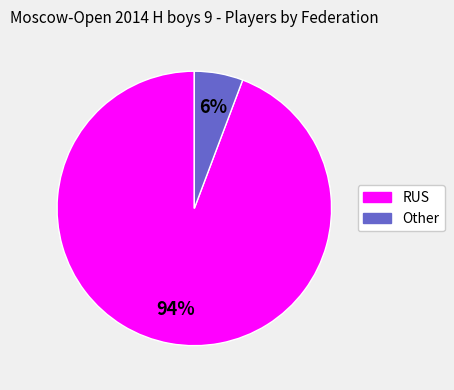

Which slice is the largest?

RUS